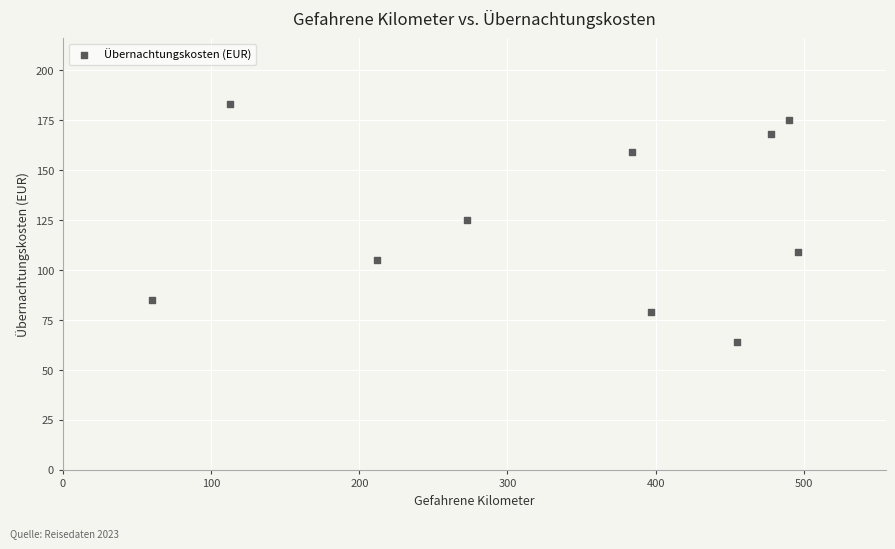

What is the average Y value?

125